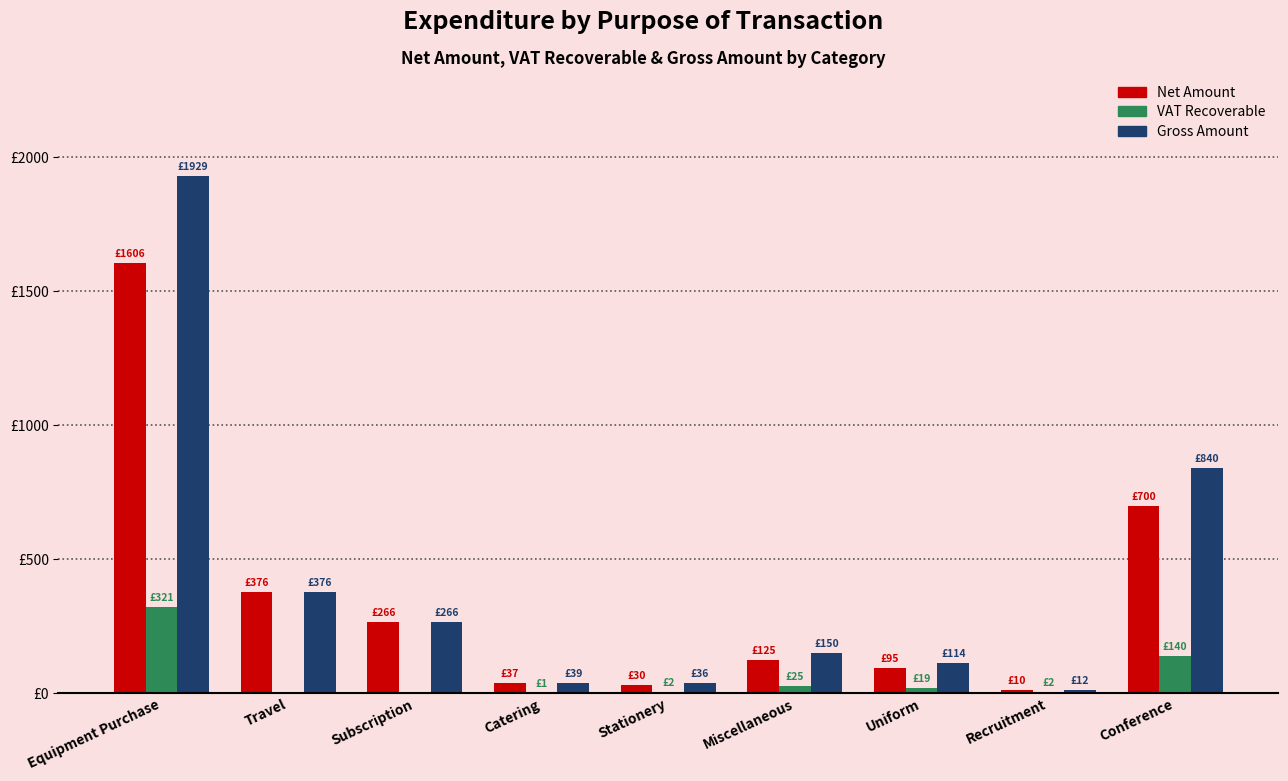

What are all the series names shown in the legend?

Net Amount, VAT Recoverable, Gross Amount